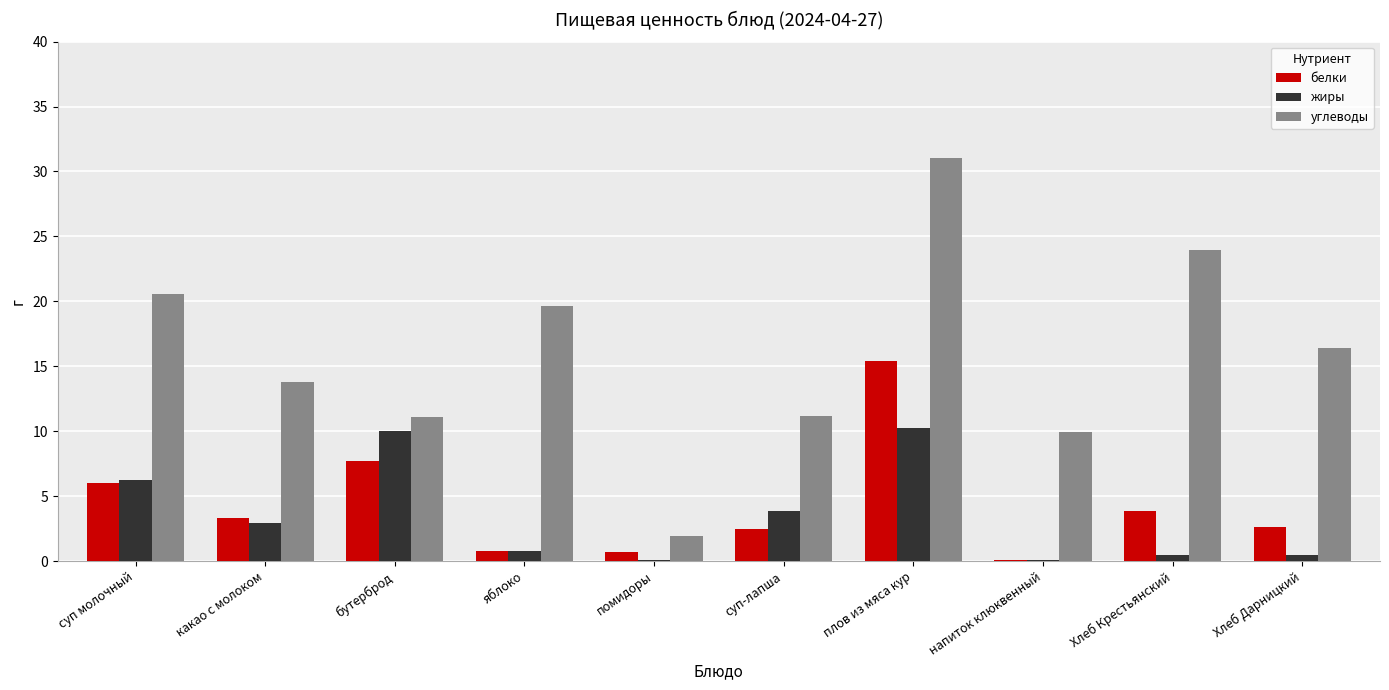

What is the greatest value displayed?

31.0